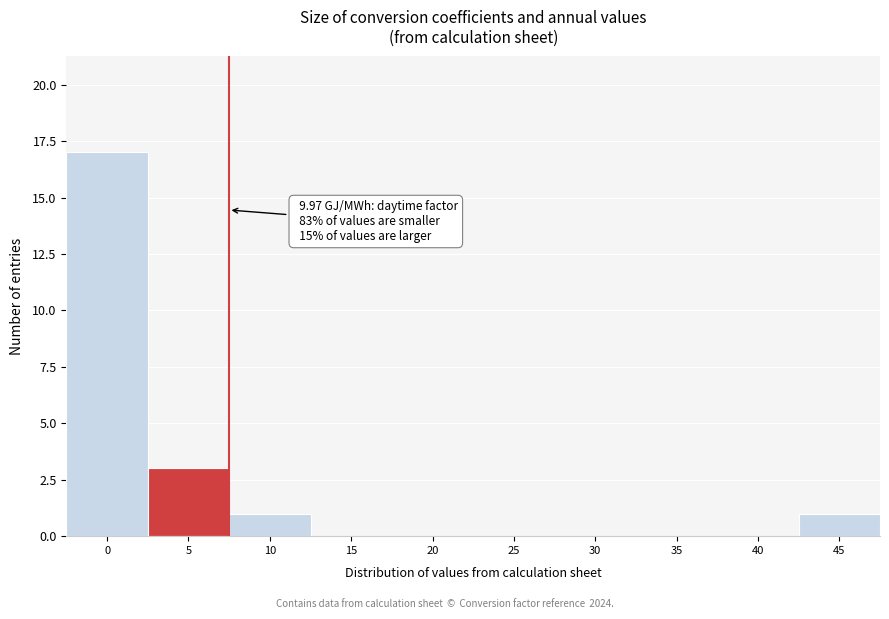

Reading left to right, what are all the values shown in this chart?

0=17	5=3	10=1	15=0	20=0	25=0	30=0	35=0	40=0	45=1